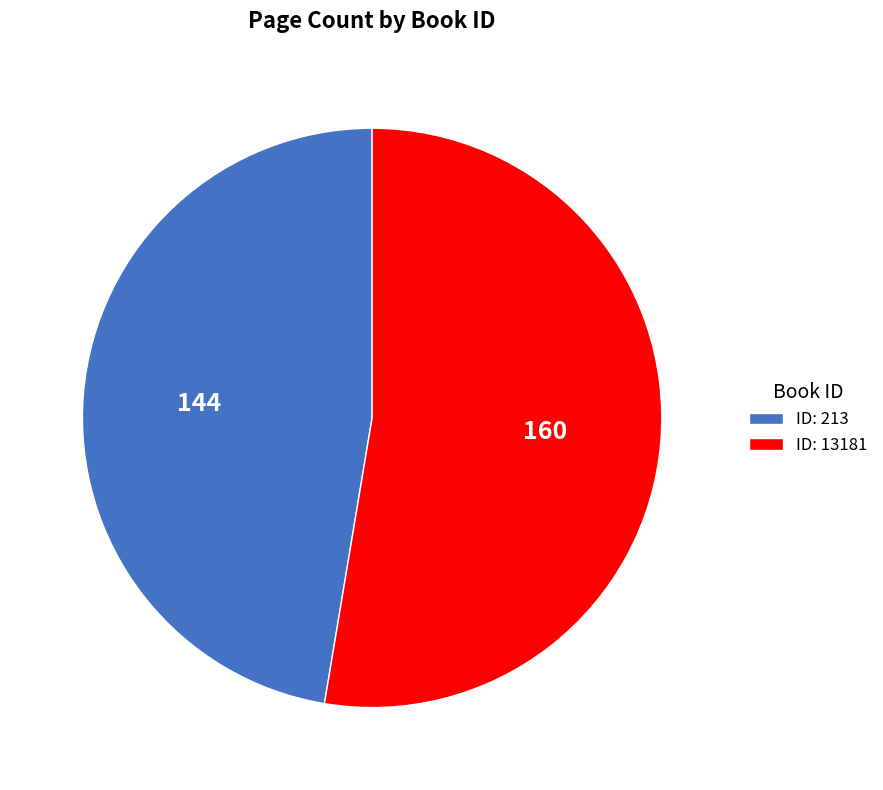

What is the largest slice in the pie chart?

ID: 13181